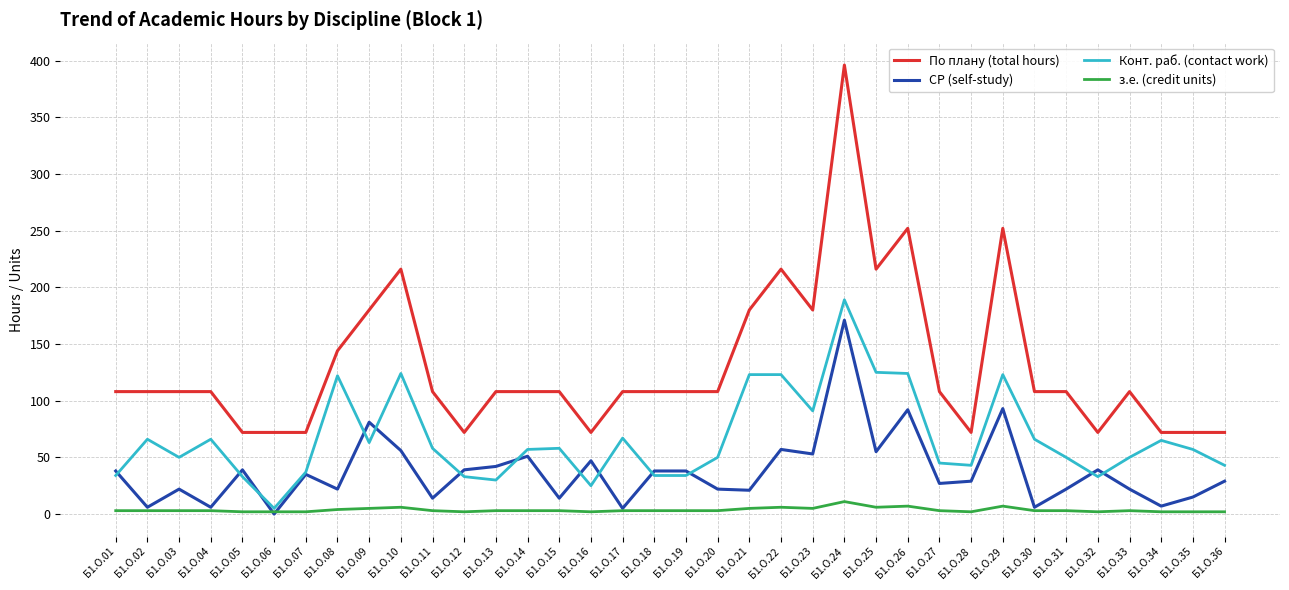

What are all the series names shown in the legend?

По плану (total hours), СР (self-study), Конт. раб. (contact work), з.е. (credit units)